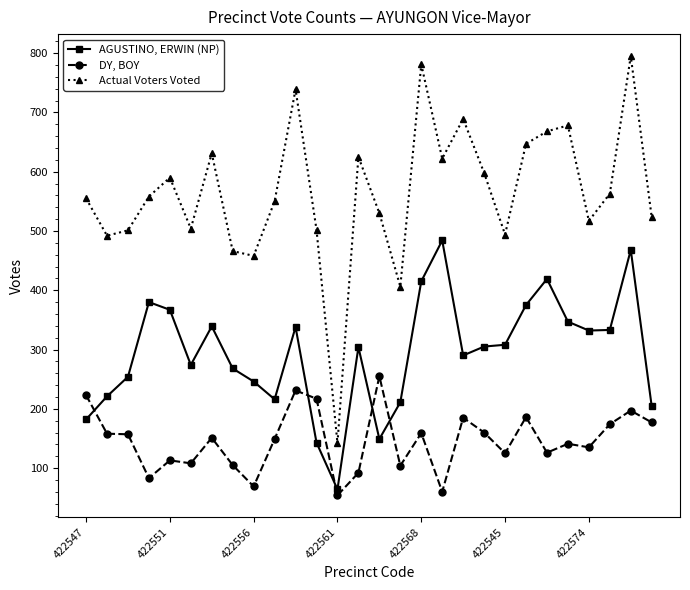

Which series has the largest total across all categories?

Actual Voters Voted